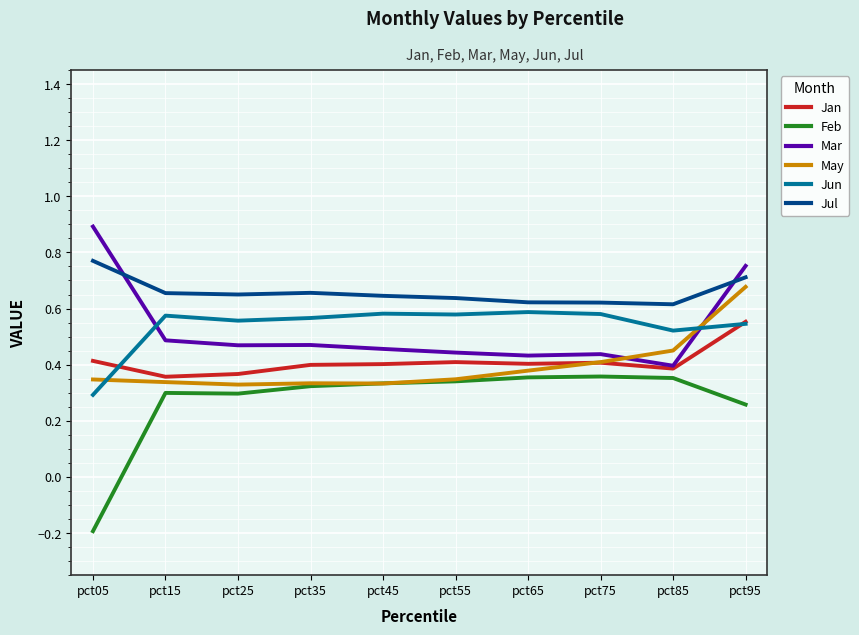

How many distinct data groups are displayed?

6